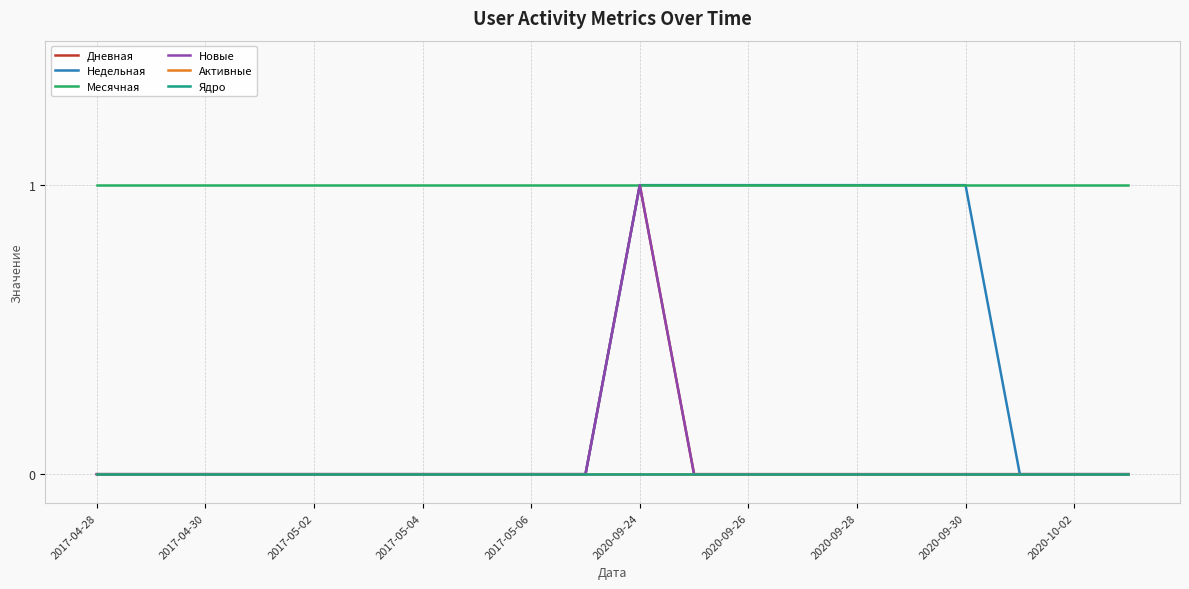

Is this an area chart (filled region under the line)?

No